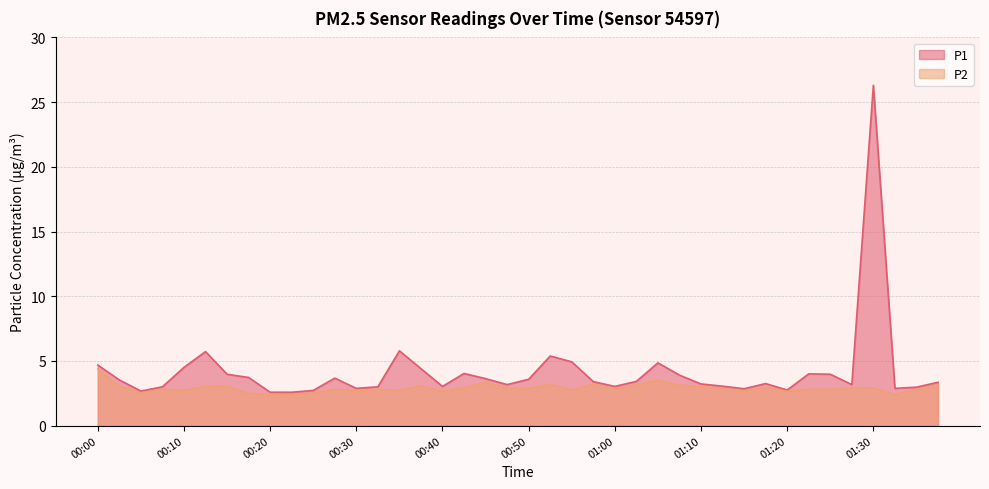

Rank the categories by P2 value from highest to lowest.

00:00, 01:05, 00:45, 00:52, 00:57, 01:02, 01:37, 01:07, 00:37, 00:15, 00:03, 00:13, 01:10, 01:17, 00:42, 00:47, 01:30, 01:27, 00:50, 01:12, 01:00, 00:08, 00:28, 00:33, 01:22, 01:25, 01:35, 00:55, 00:10, 00:30, 00:35, 00:40, 01:15, 01:20, 00:05, 00:25, 00:18, 00:20, 01:32, 00:23